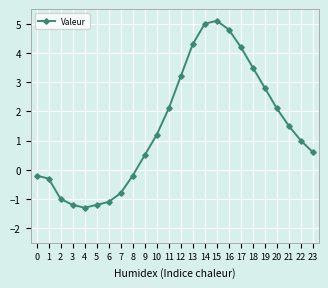

What is the value of the 7th point from the left?

-1.1